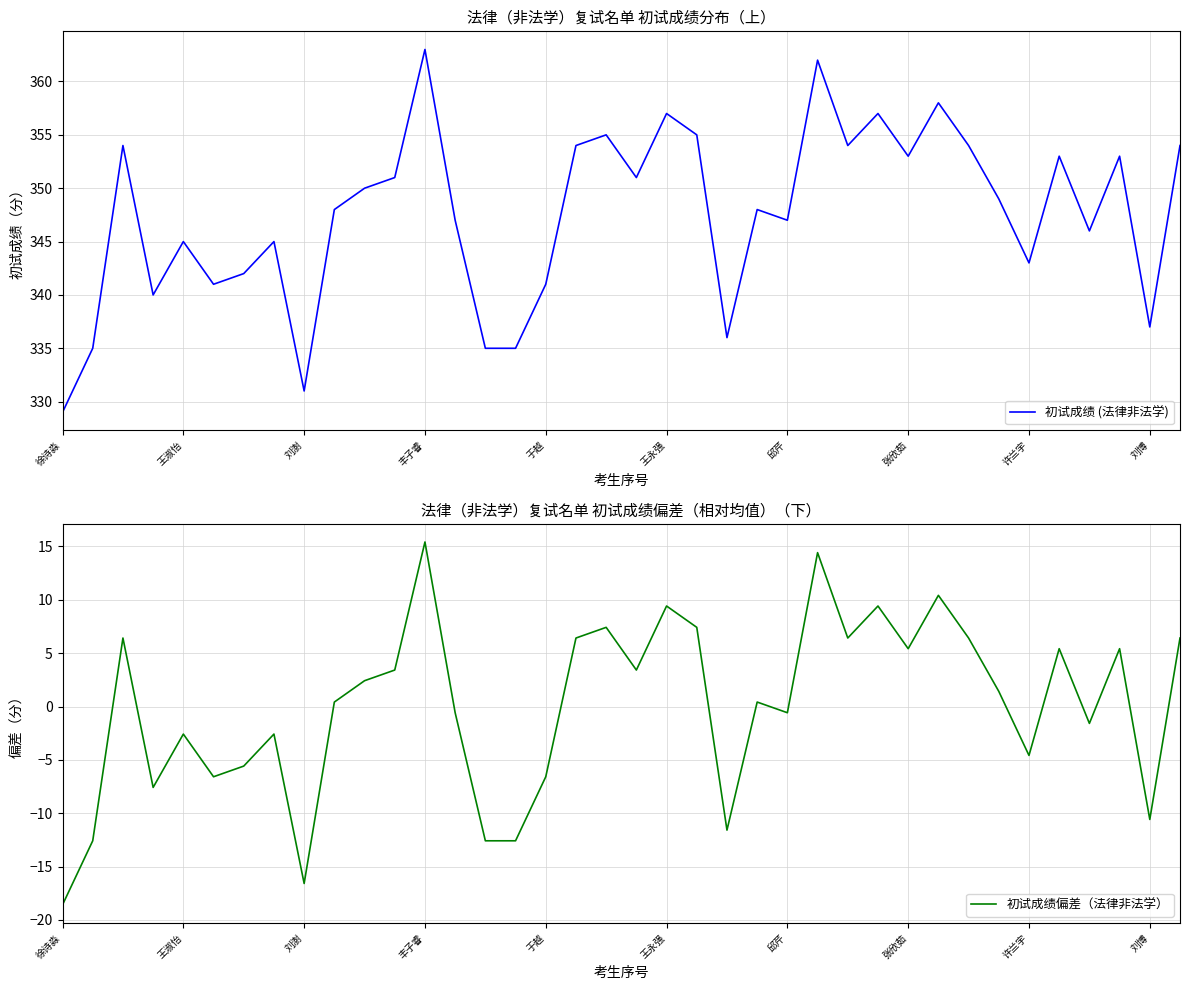

What is the highest value of the 初试成绩 (法律非法学) series?

363